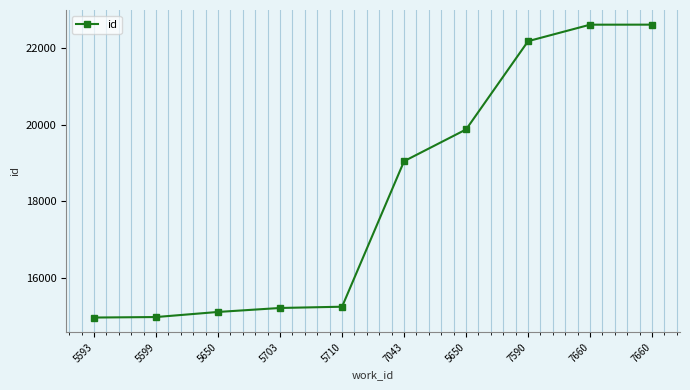

What is the difference between the second highest and second lowest values?

7644